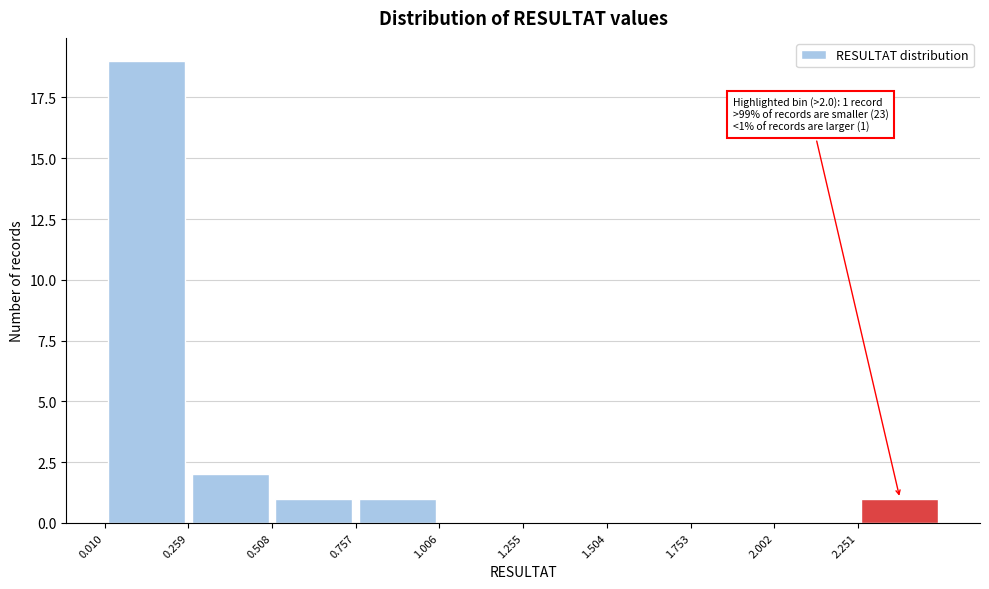

Over which range of the x-axis is the bar tallest?

0.00 to 0.25